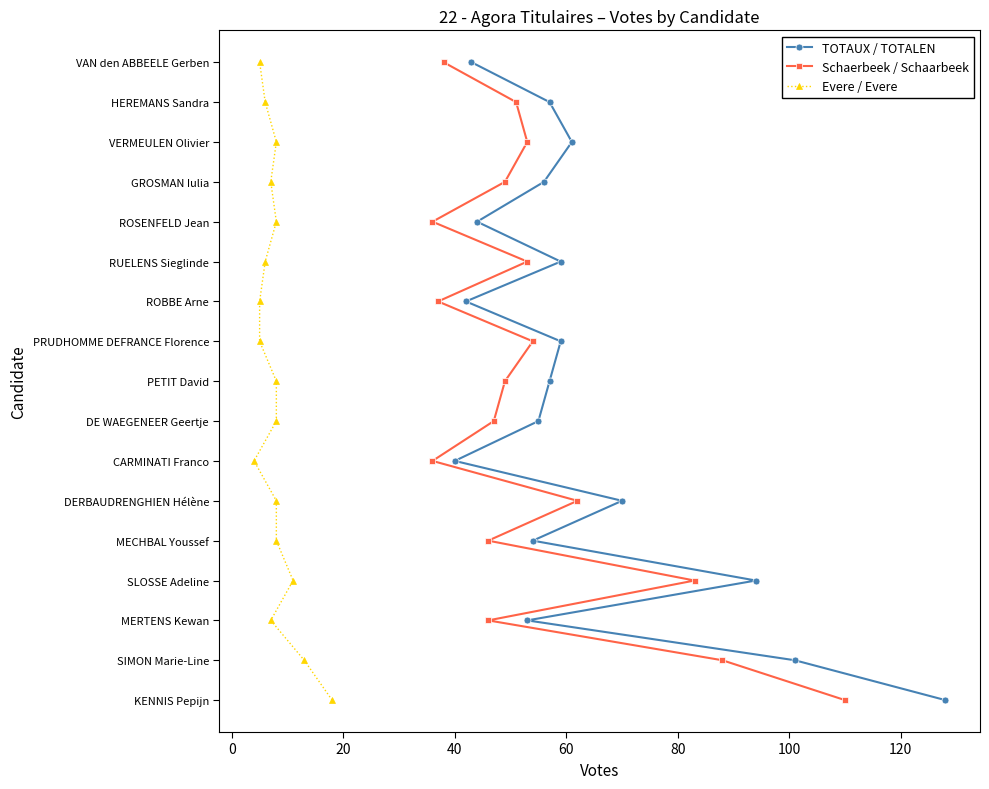

True or false: Schaerbeek / Schaarbeek and TOTAUX / TOTALEN intersect in this chart.

False